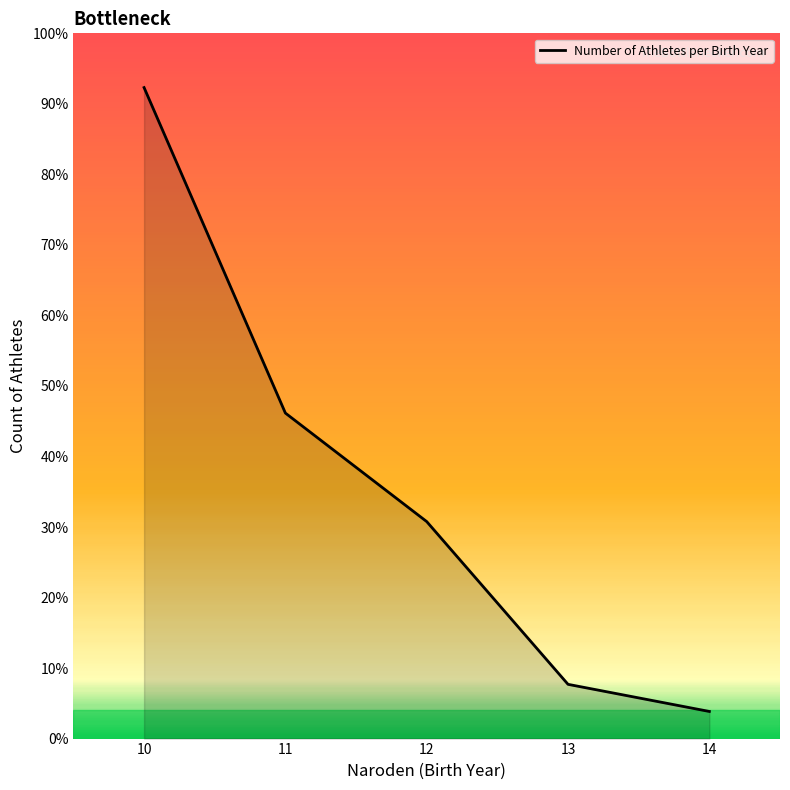

Does the chart display data point markers on the line(s)?

No